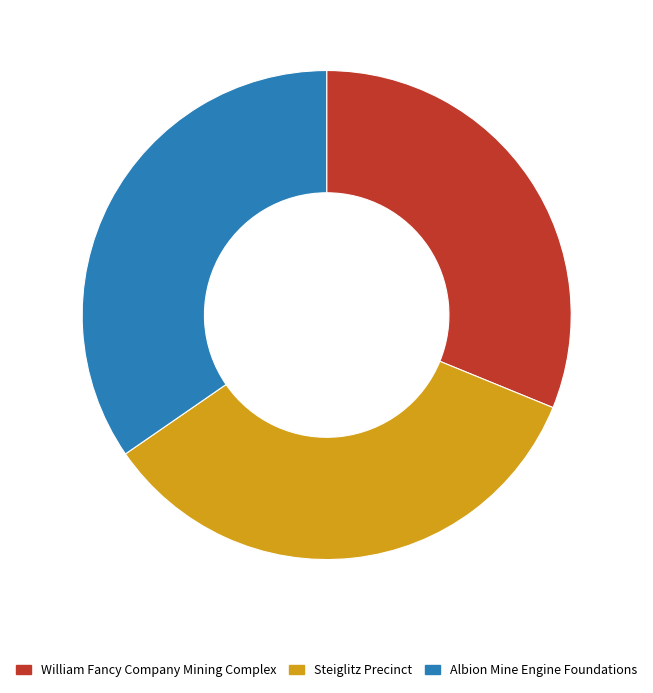

What is the smallest slice in the pie chart?

William Fancy Company Mining Complex